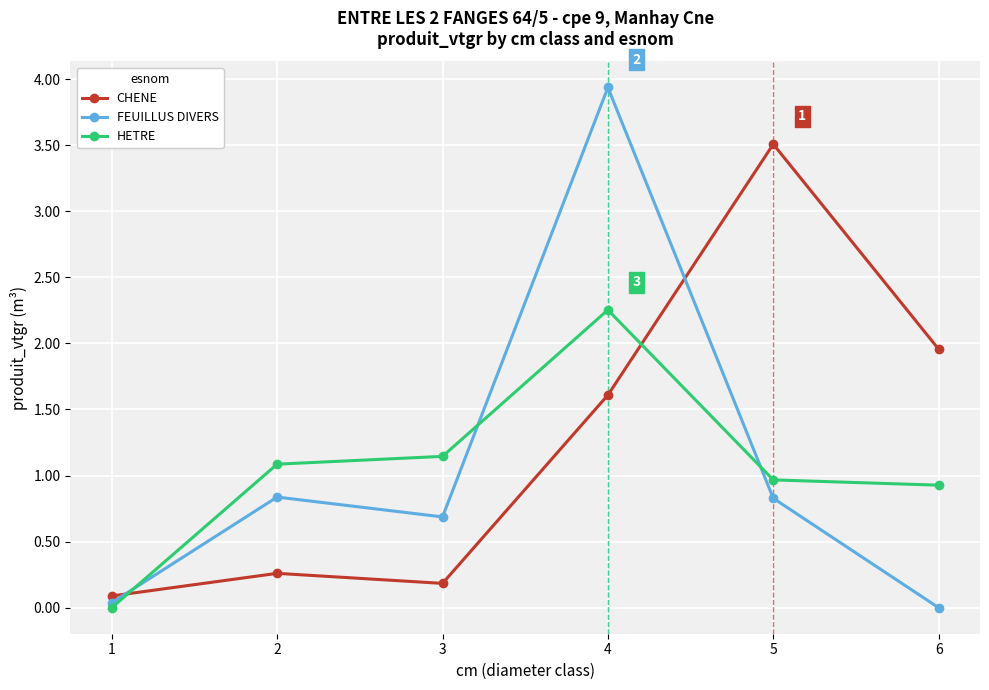

What are all the series names shown in the legend?

CHENE, FEUILLUS DIVERS, HETRE